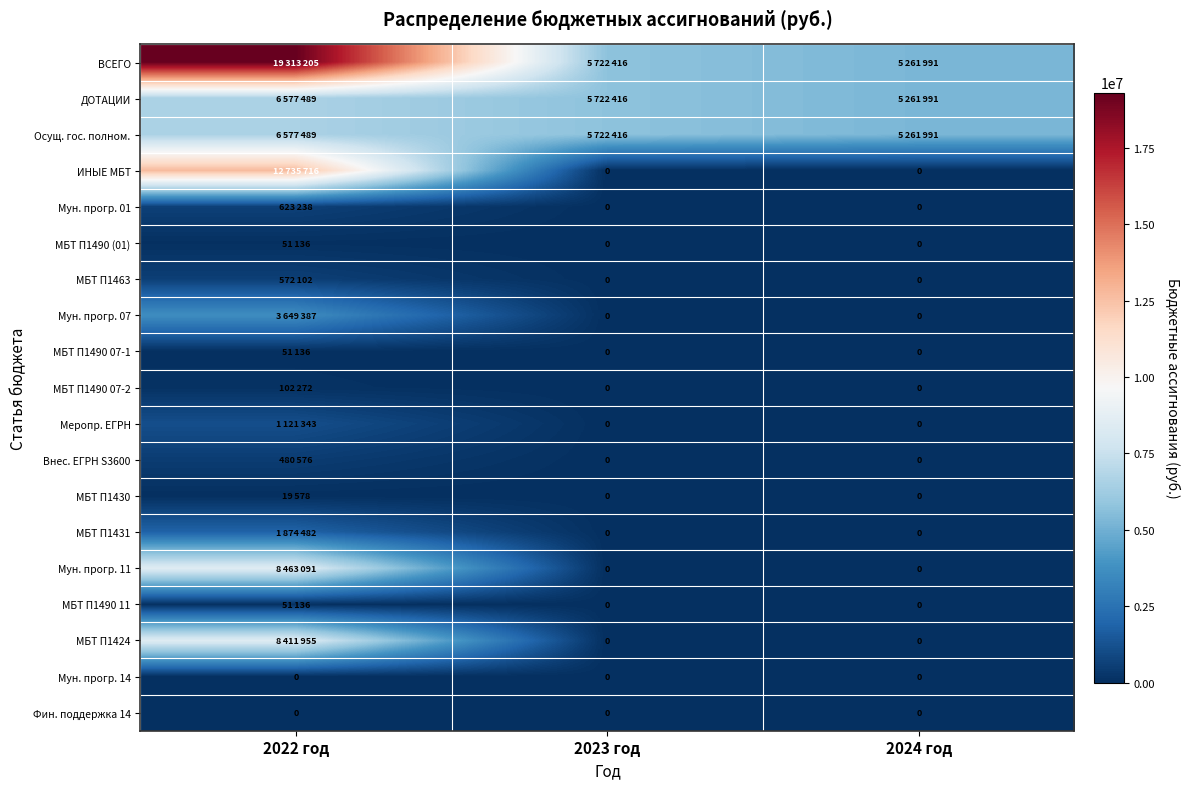

At which label does ДОТАЦИИ first exceed 5722416?

2022 год